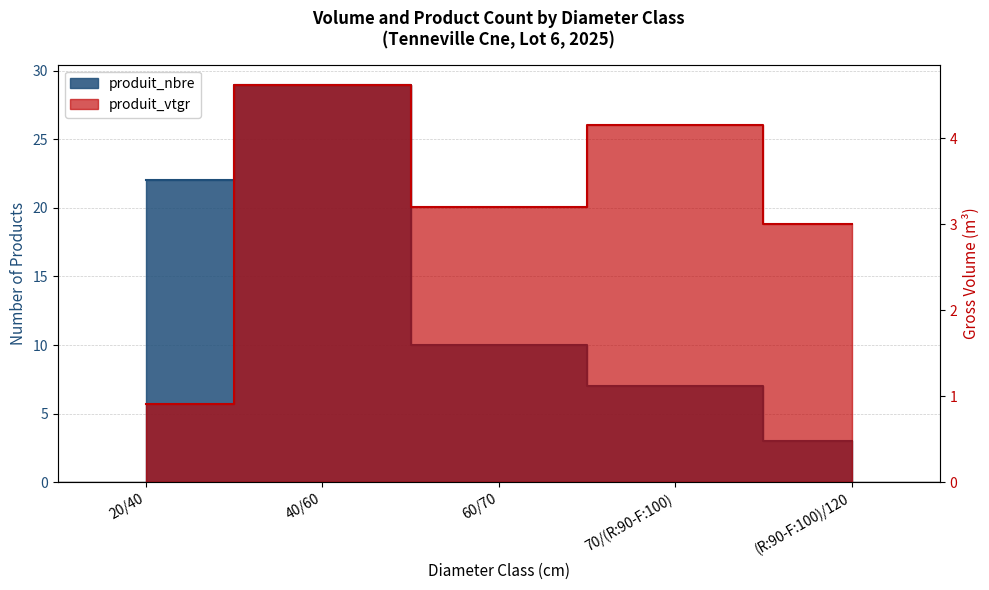

How many lines are shown in the chart?

2